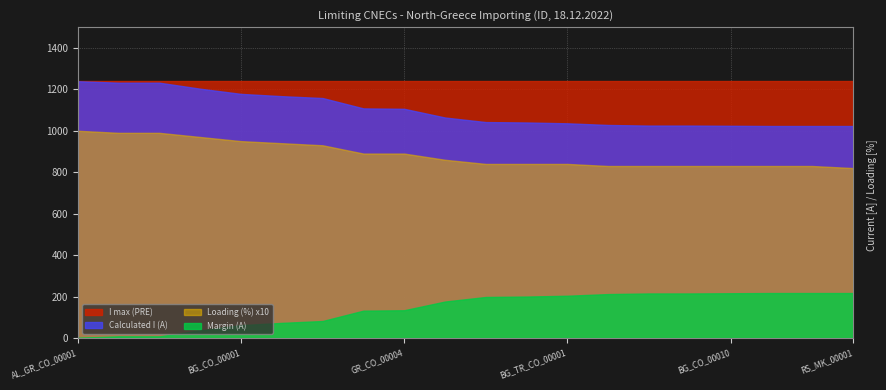

At how many categories does at least one series exceed -976?

20